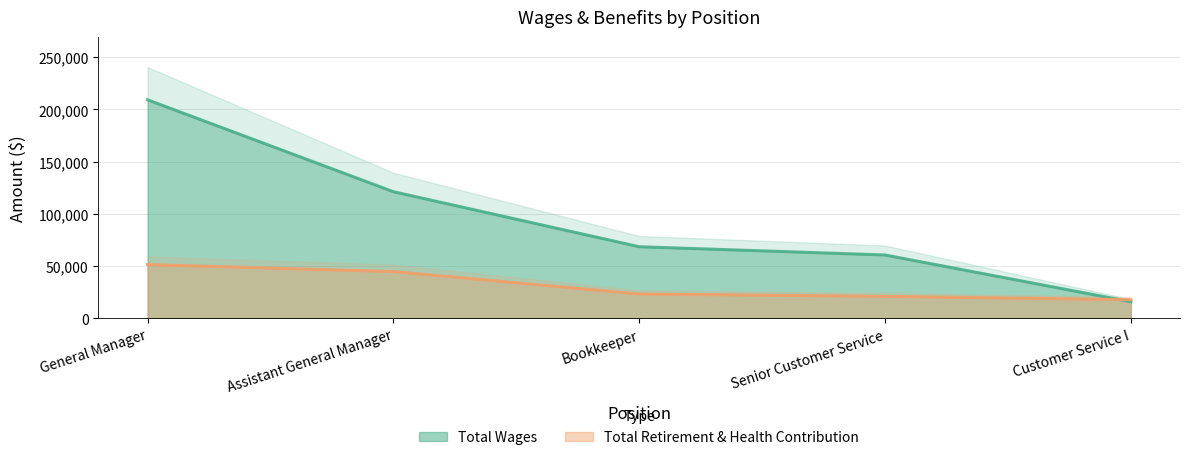

Read the Total Retirement & Health Contribution value at Bookkeeper, to the nearest 100.

23200